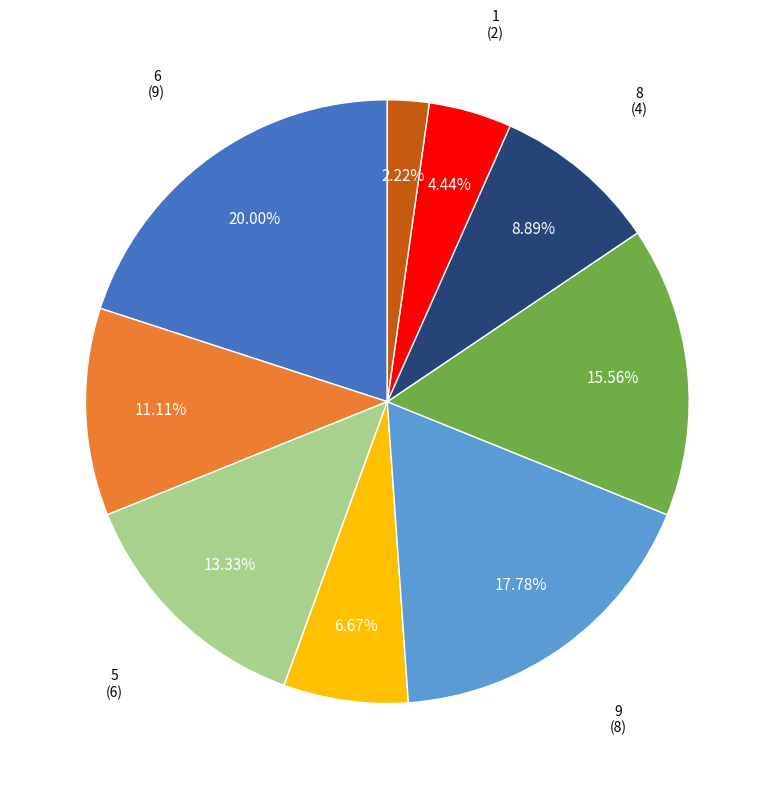

Is there any slice that represents more than half of the pie?

No